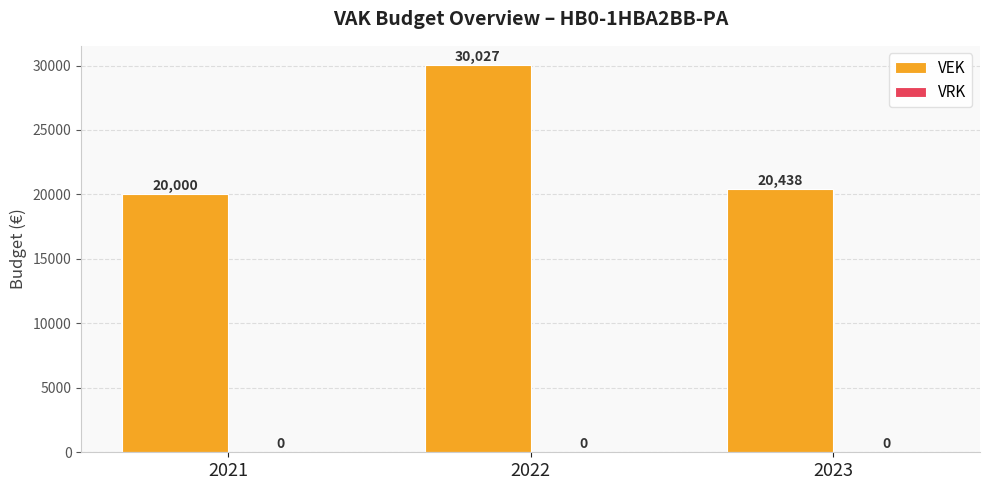

Which has a higher value, 2023 or 2022?

2022